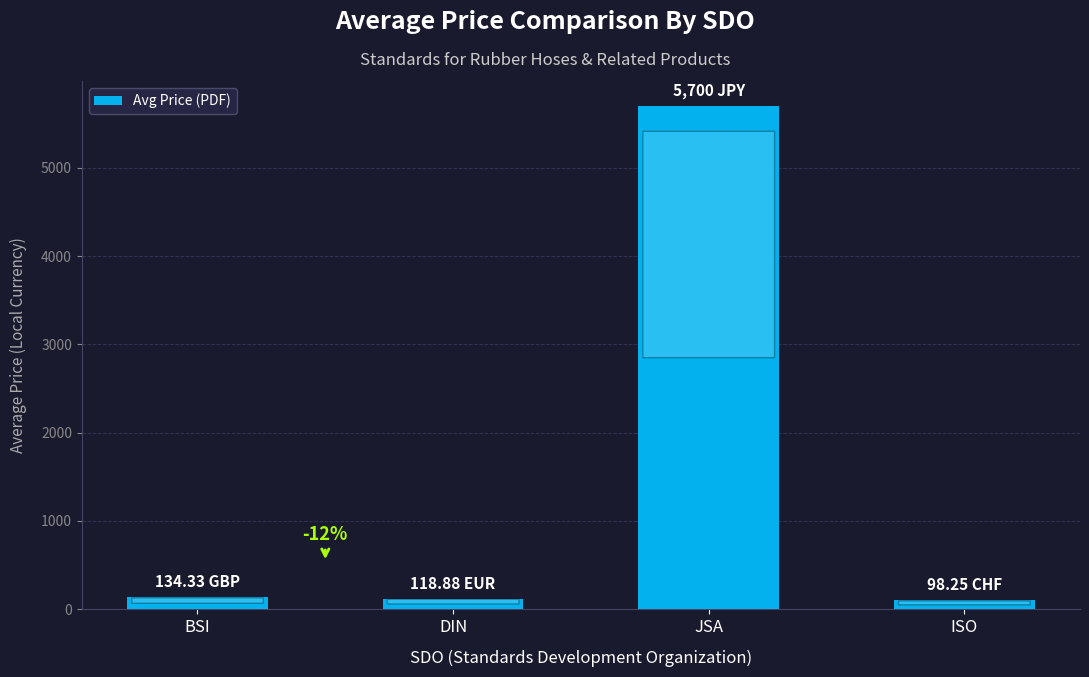

How many bars are there in total?

4